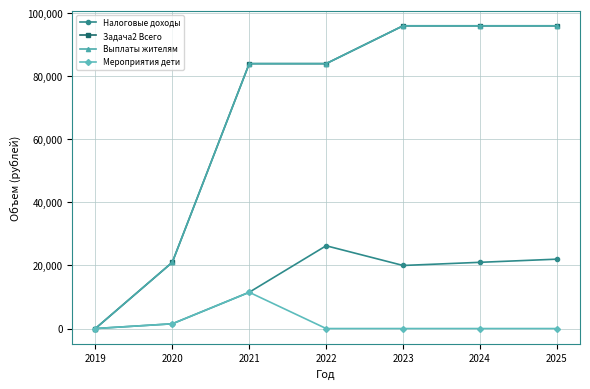

Does the chart have visible grid lines?

Yes